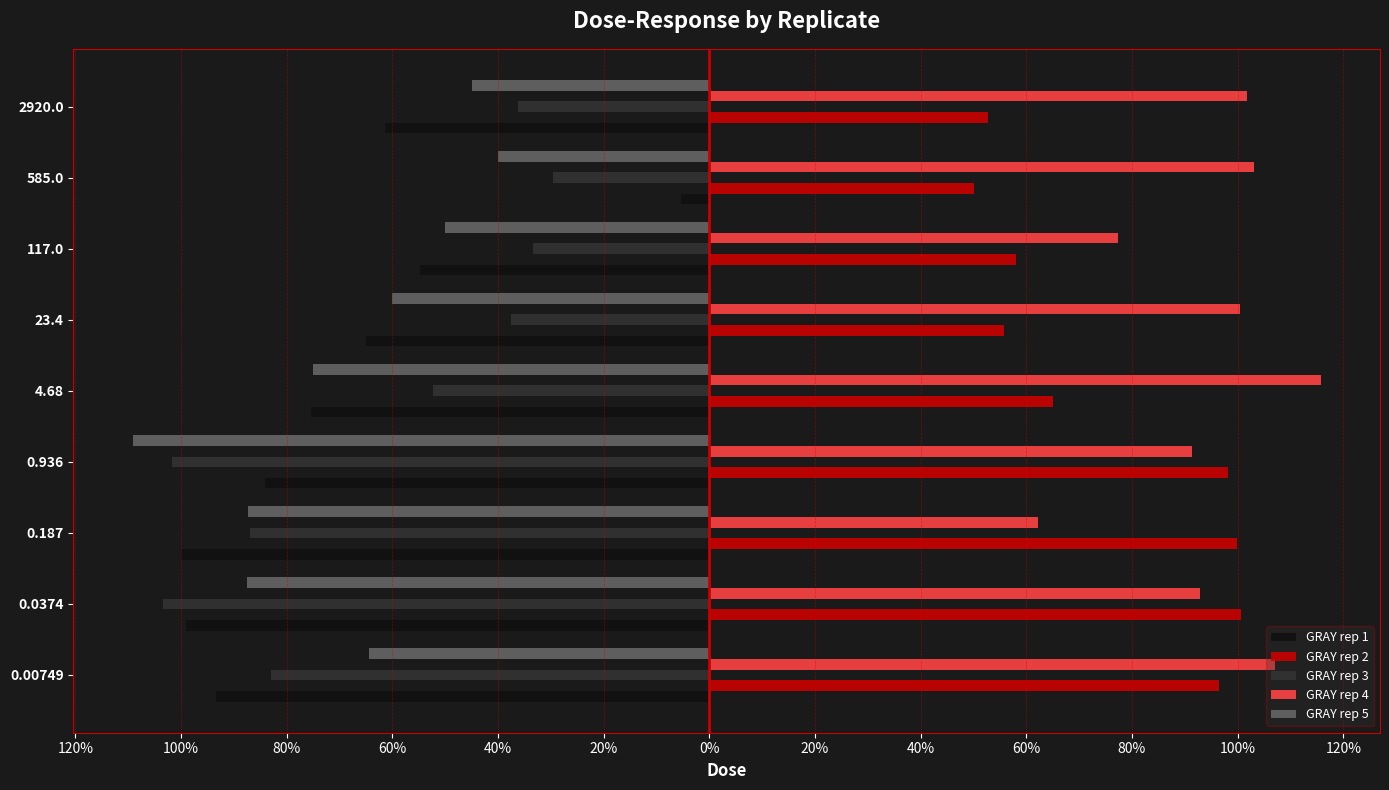

What are all the series names shown in the legend?

GRAY rep 1, GRAY rep 2, GRAY rep 3, GRAY rep 4, GRAY rep 5